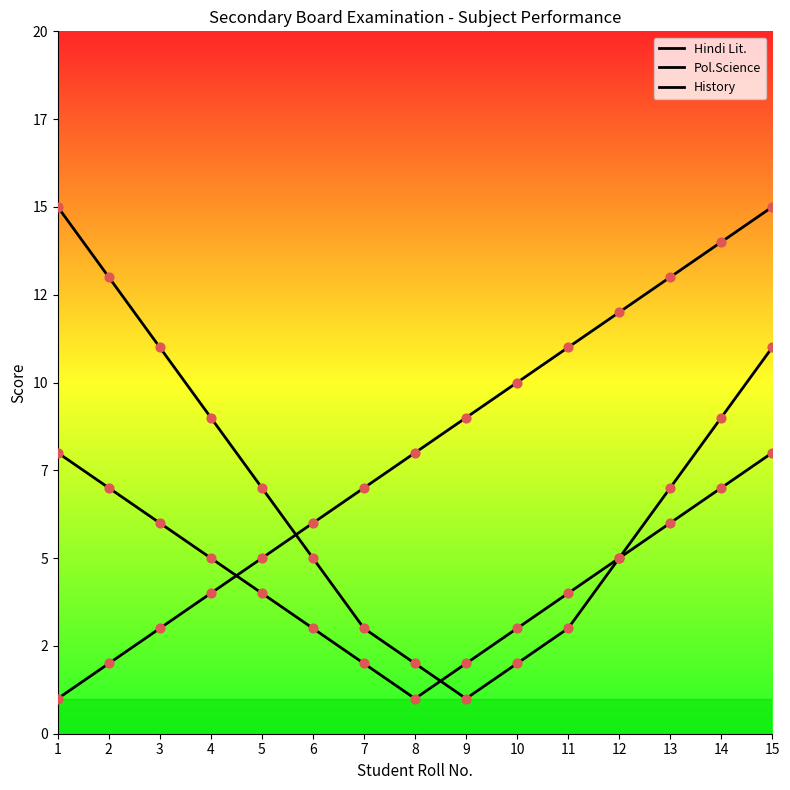

What is the total value across all series at 9?

12